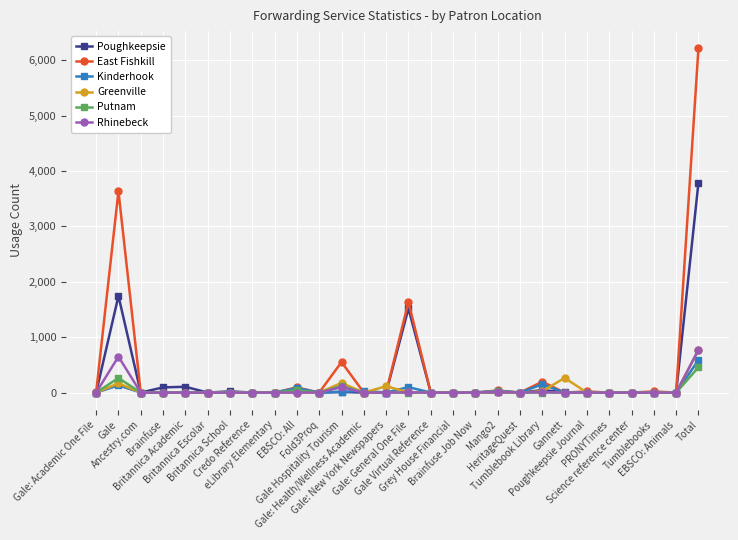

Which series has the widest spread of values?

East Fishkill